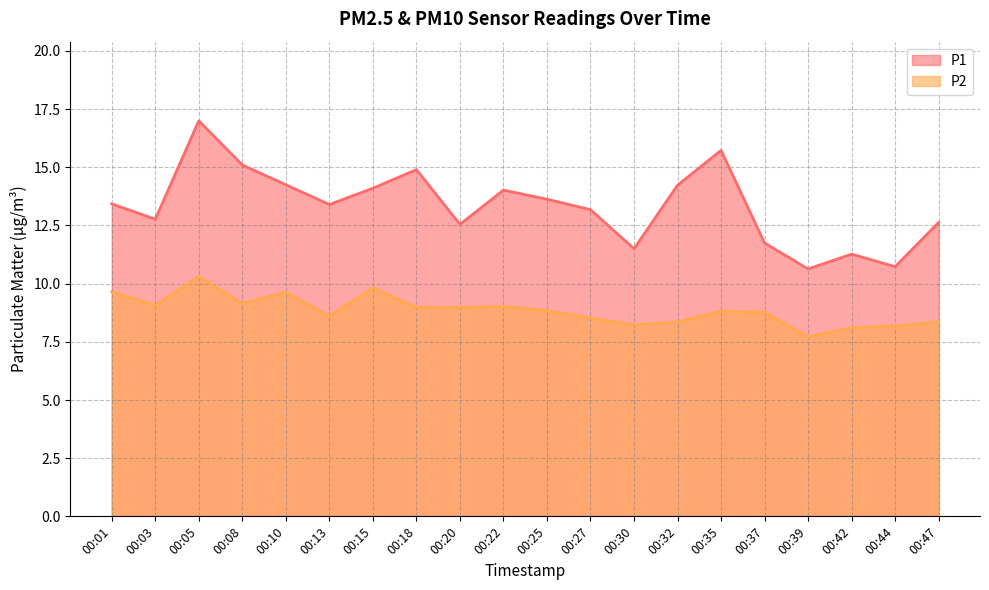

How many lines are shown in the chart?

2